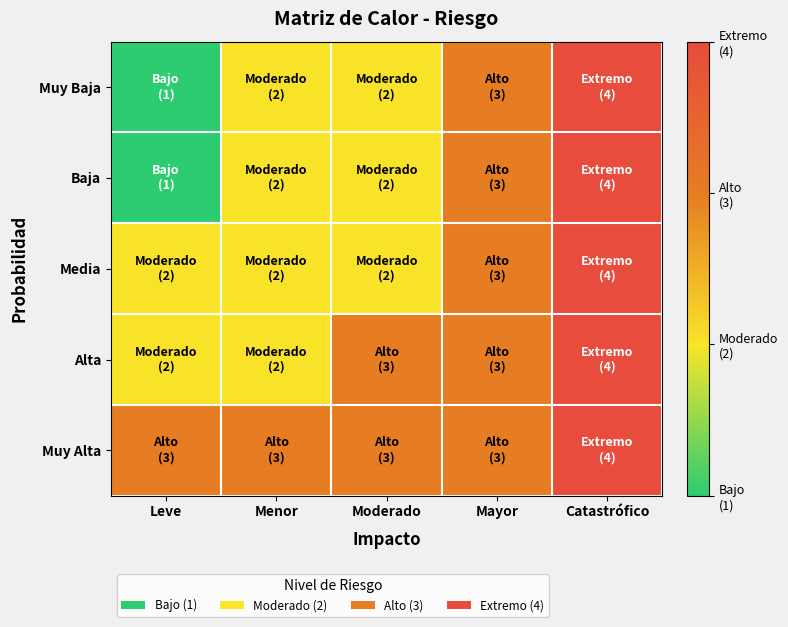

At Menor, list the series in order from smallest to largest.

Muy Baja, Baja, Media, Alta, Muy Alta